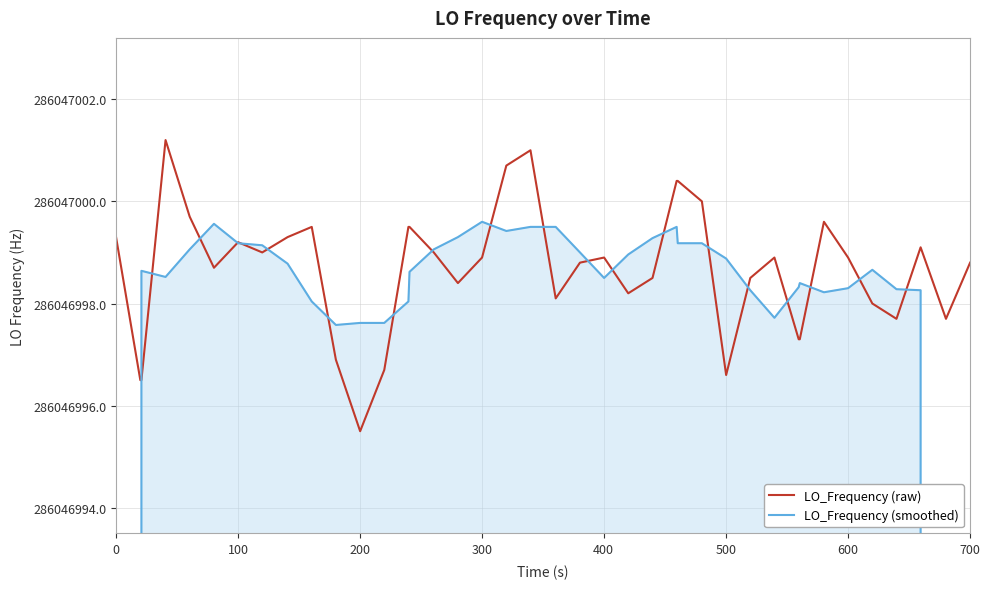

Which series ends up on top after the final intersection of LO_Frequency (smoothed) and LO_Frequency (raw)?

LO_Frequency (raw)